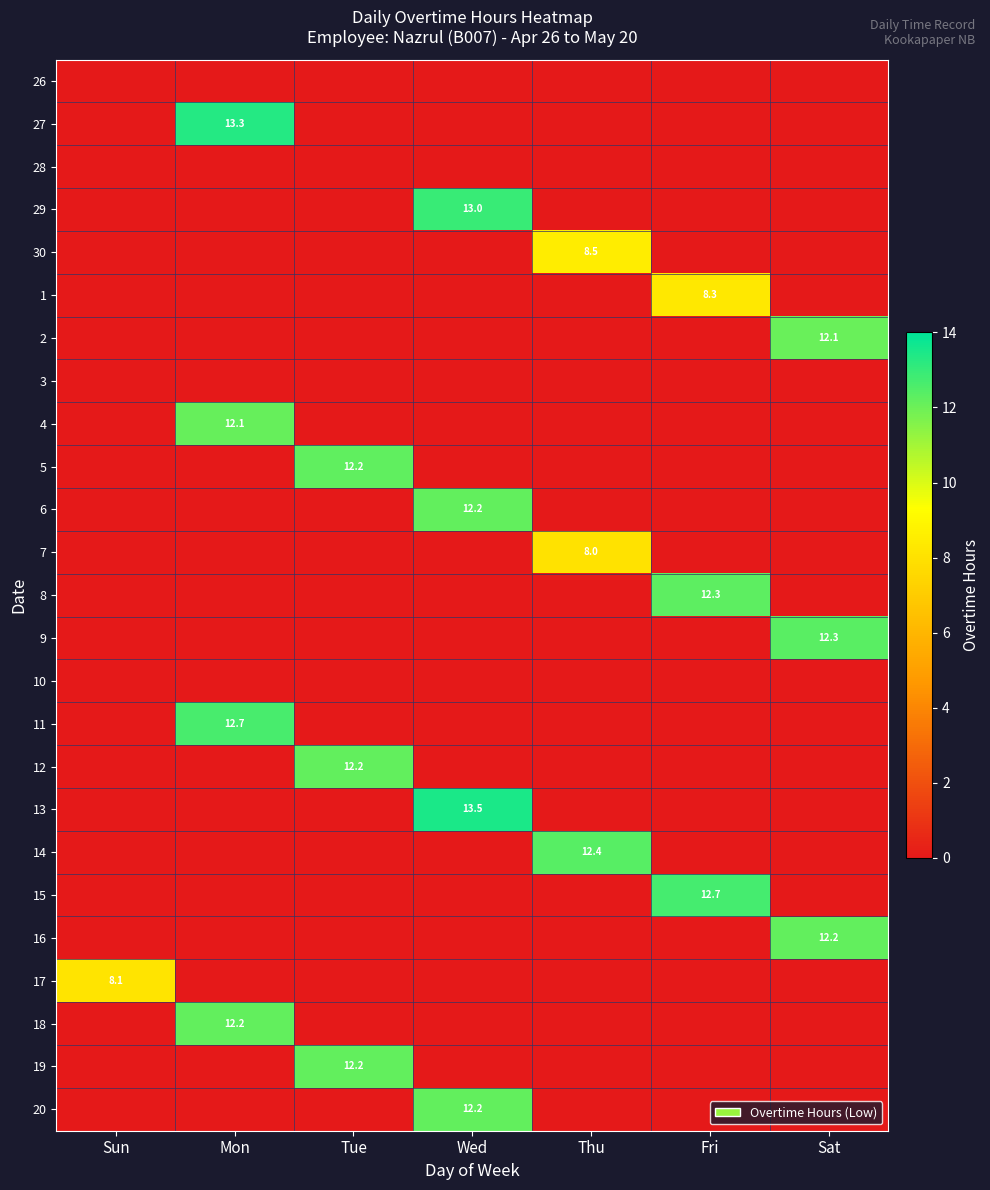

Between Sat and Thu, which is larger?

Sat